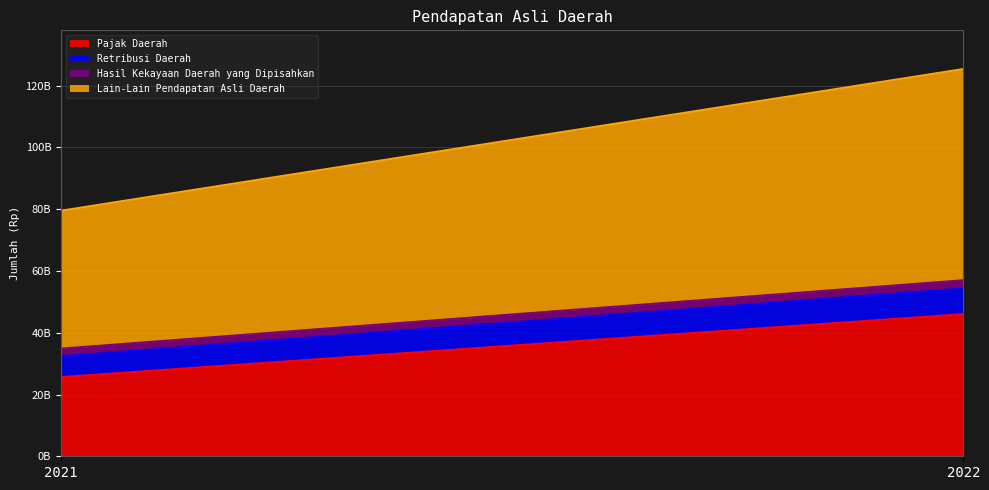

Is the value of Retribusi Daerah at 2022 greater than the value of Hasil Kekayaan Daerah yang Dipisahkan at 2022?

Yes